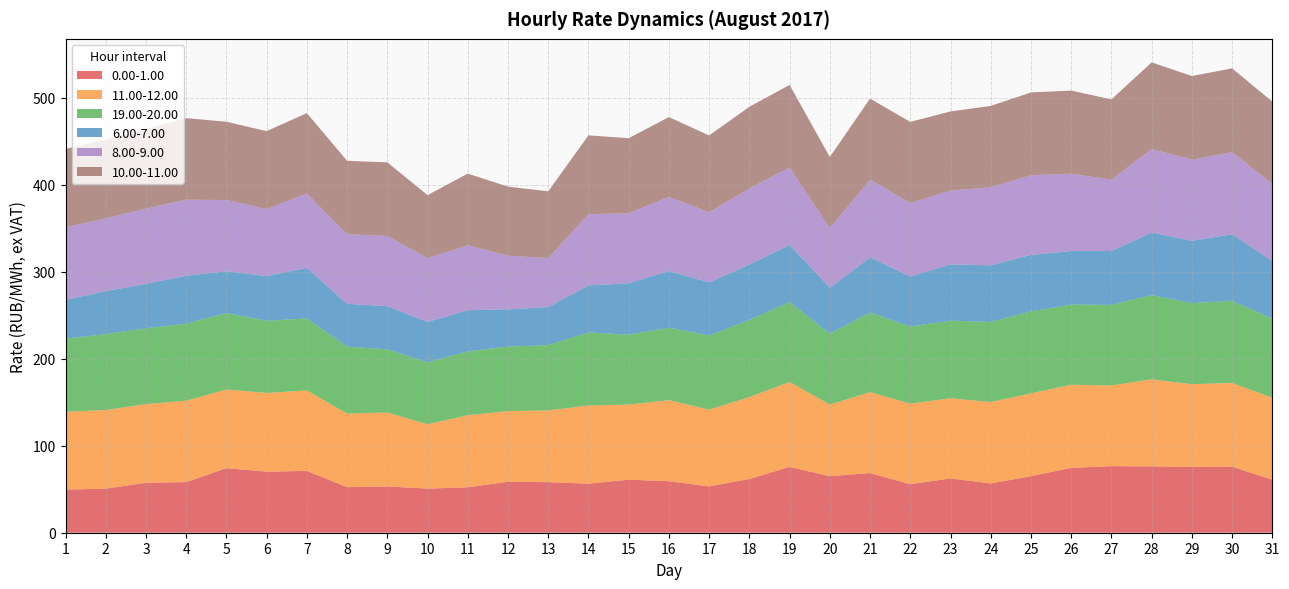

At which category is the sum across all series the highest?

28